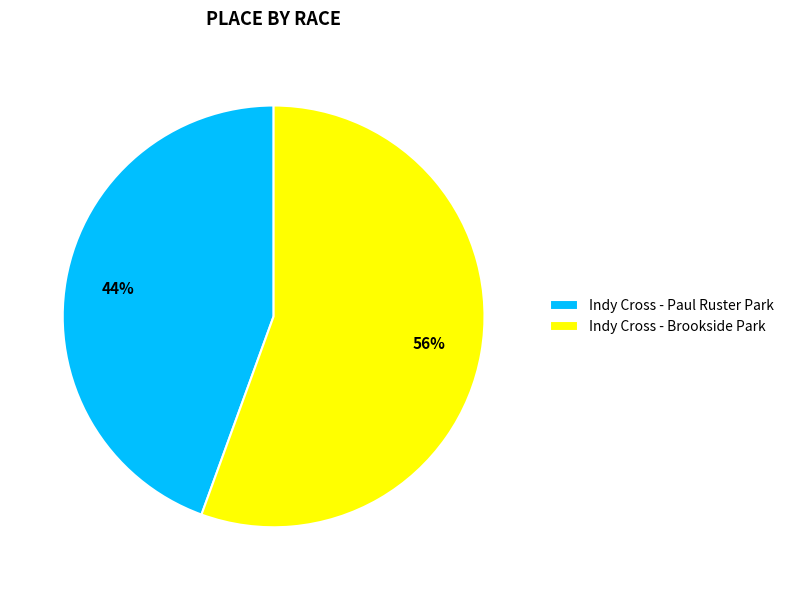

Which has a higher value, Indy Cross - Brookside Park or Indy Cross - Paul Ruster Park?

Indy Cross - Brookside Park